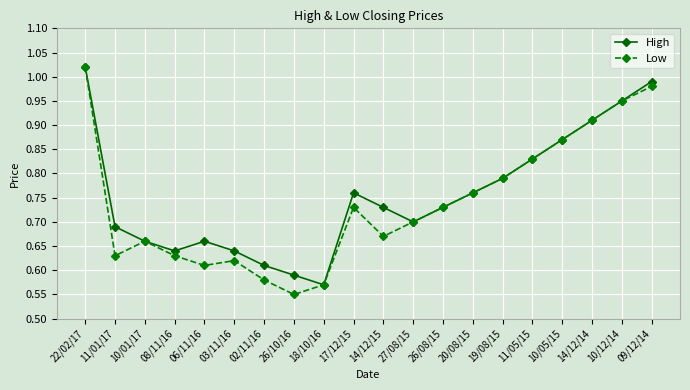

What is the label of the 3rd point from the left?

10/01/17